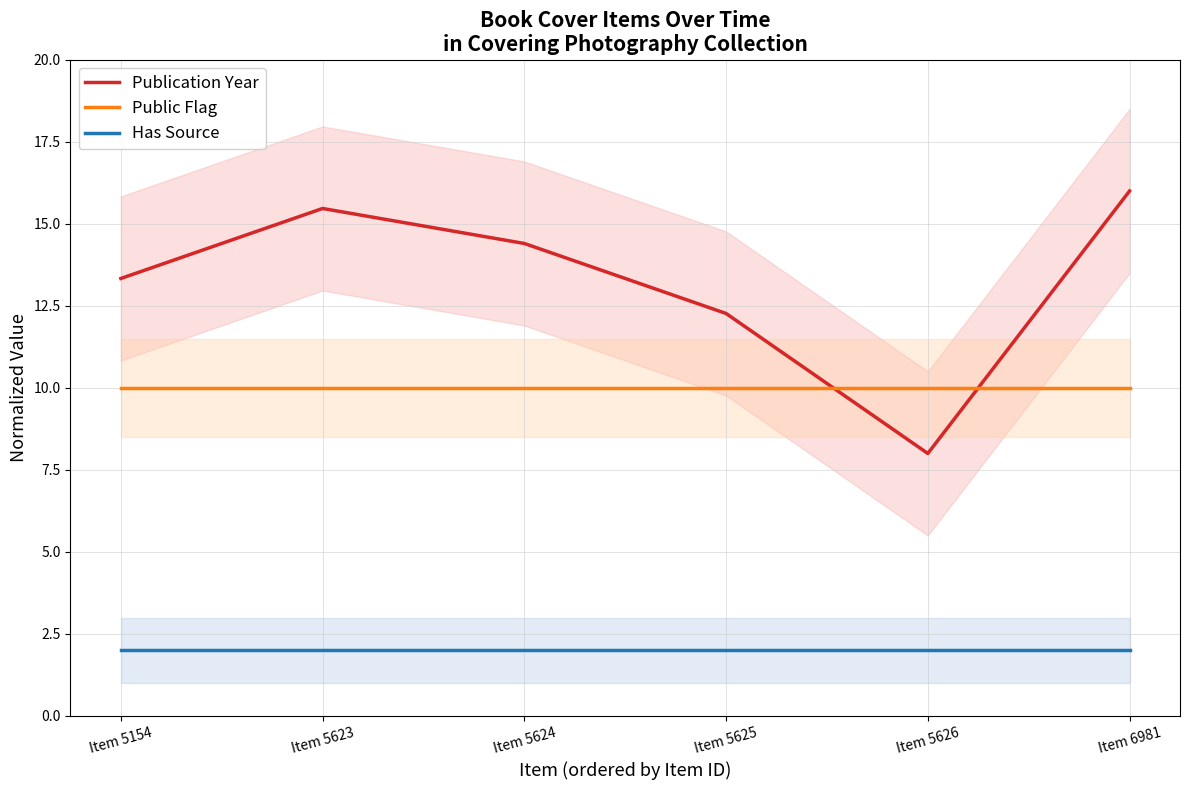

At which category is the sum across all series the highest?

Item 6981